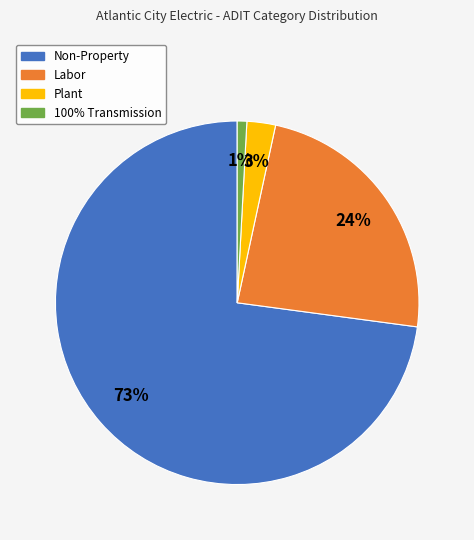

To the nearest percent, what is the average slice percentage?

25%